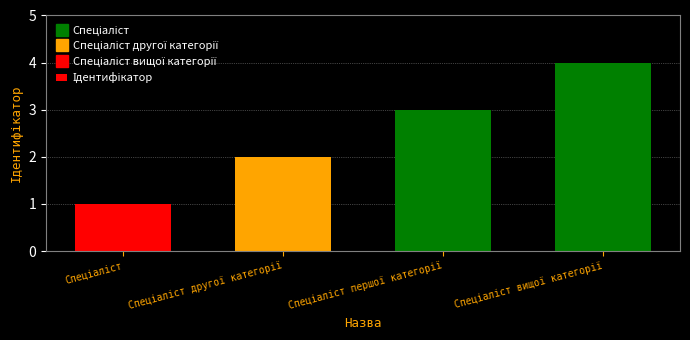

Reading left to right, transcribe all the data shown in this chart.

1	2	3	4